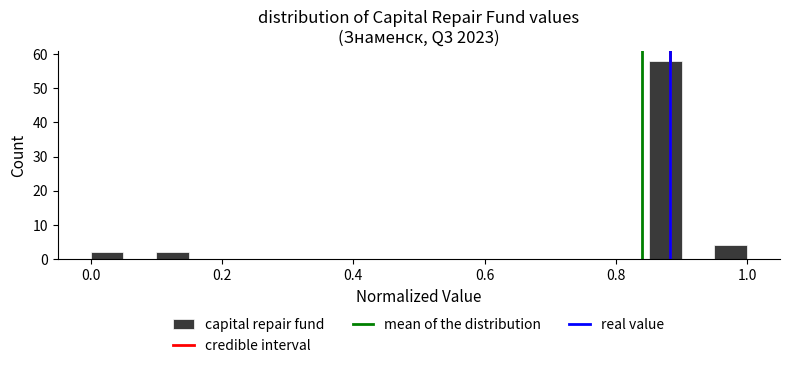

Around what value on the x-axis is the tallest bar? Give the approximate position of its centre, as read against the axis.

0.88